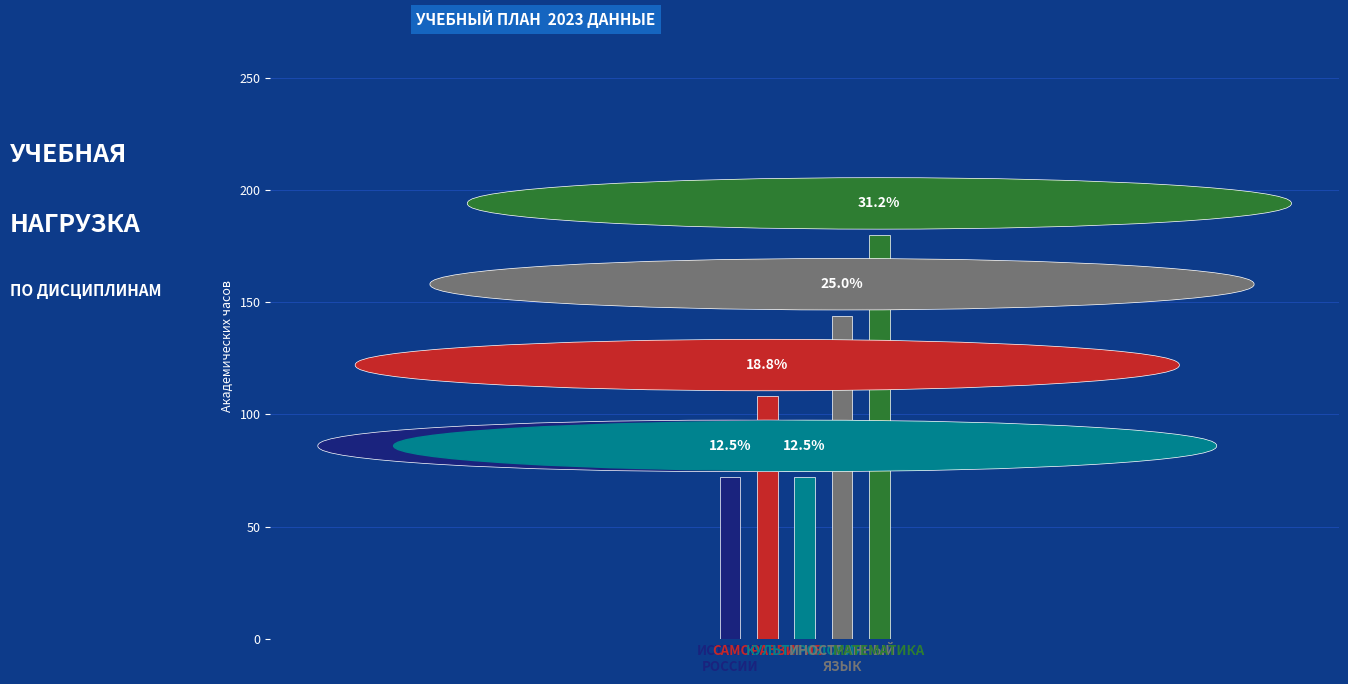

The chart shows a value of 154 at САМОРАЗВИТИЕ. True or false?

False